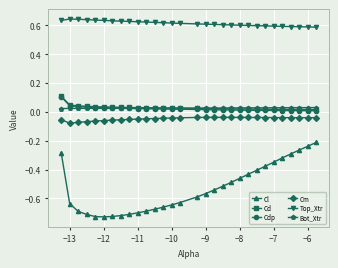

Which series has the largest total across all categories?

Top_Xtr